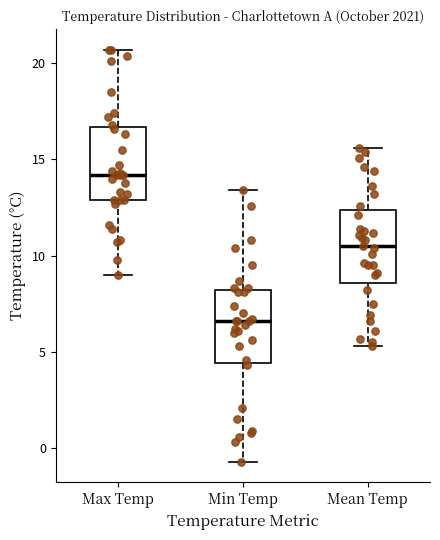

Where is the lower edge of the box for Mean Temp on the y-axis? The values are not printed on the chart, so give them approximately, as read against the axis.

8.5